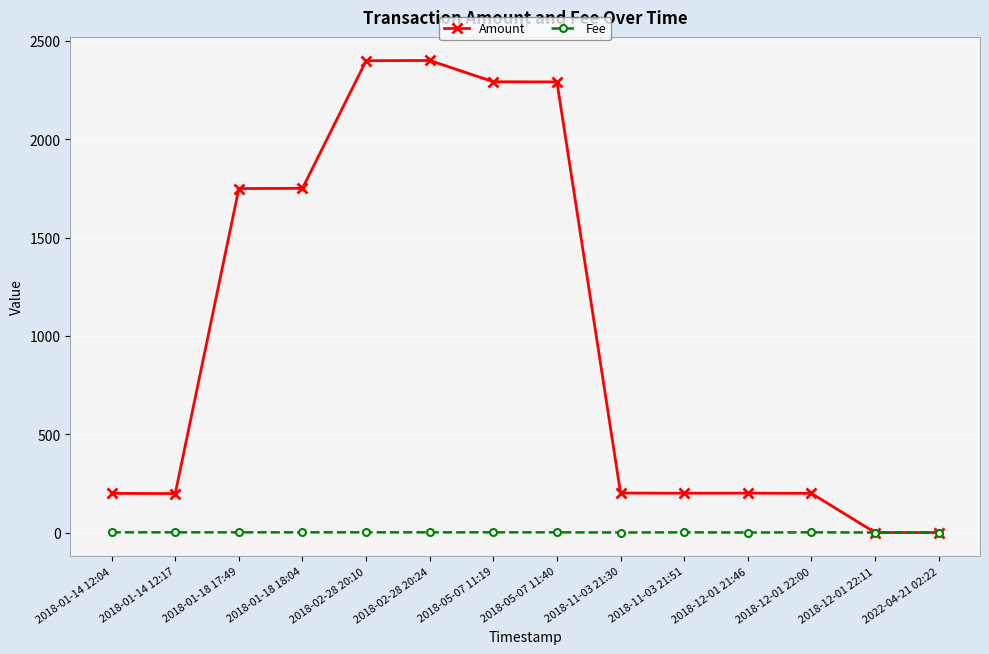

What position from the left is 2018-01-14 12:17?

2